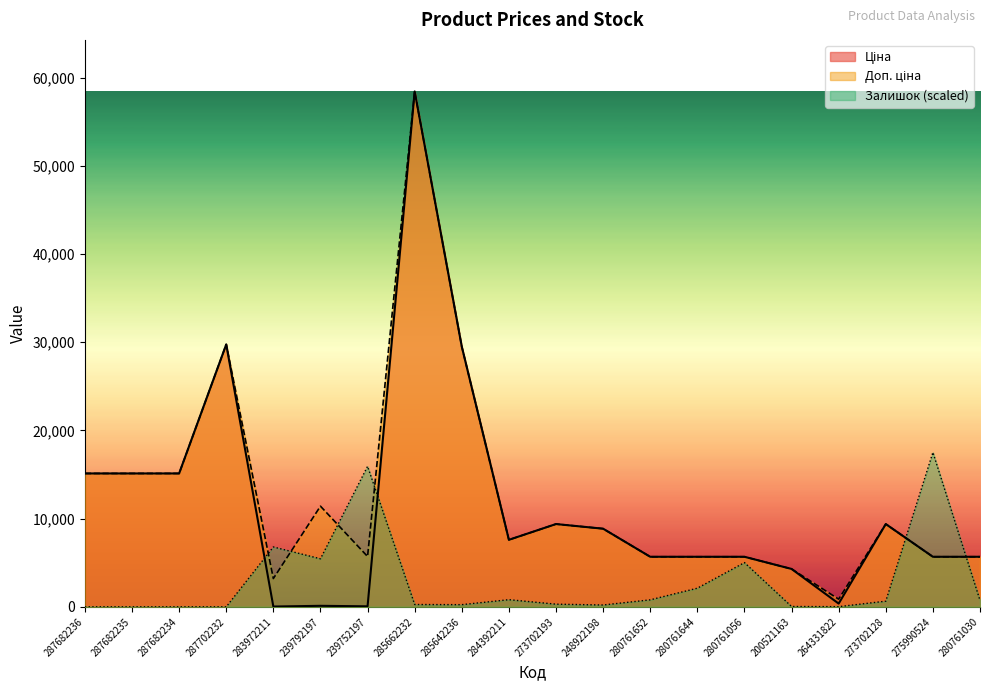

Which has a higher value, 283972211 or 284392211?

284392211